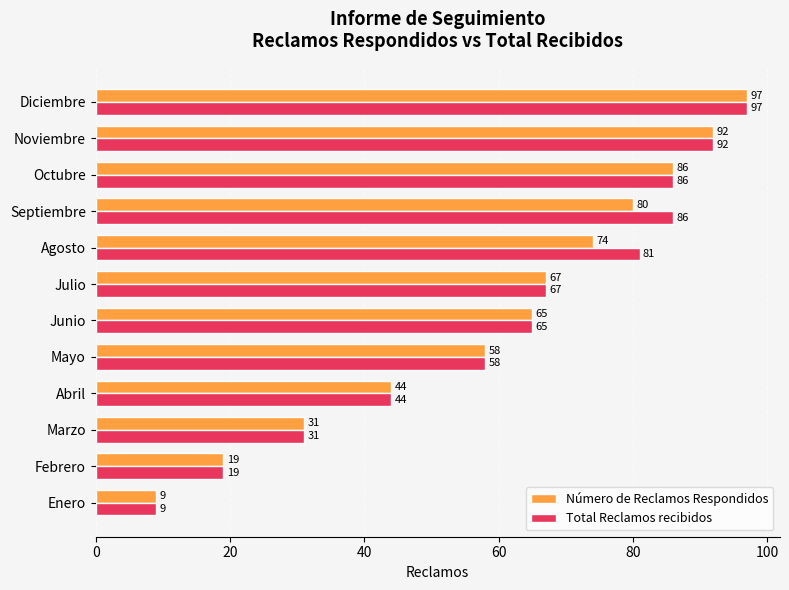

What is the difference between the Número de Reclamos Respondidos values at Noviembre and Febrero?

73